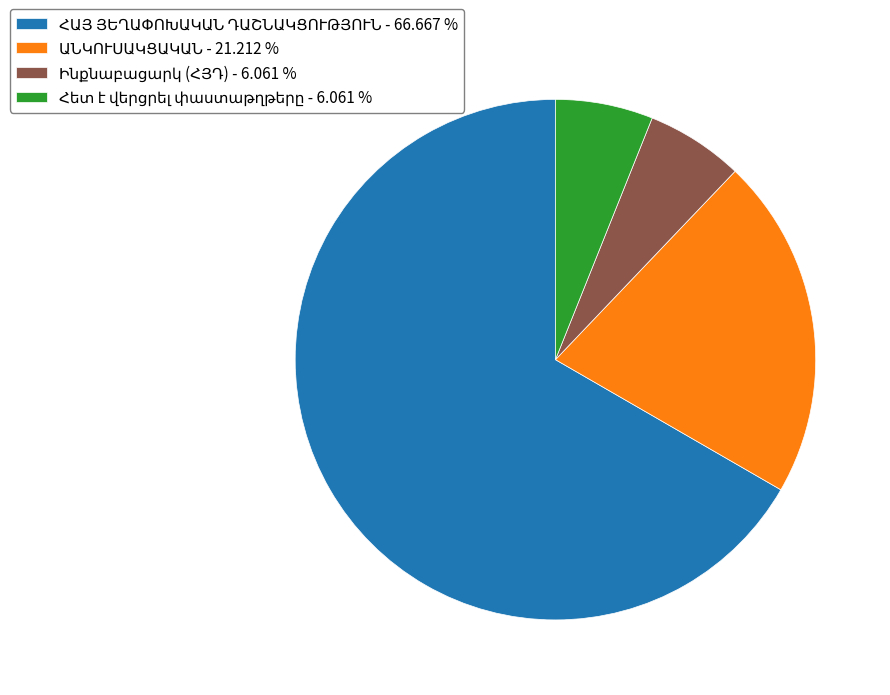

Does any single category account for the majority?

Yes